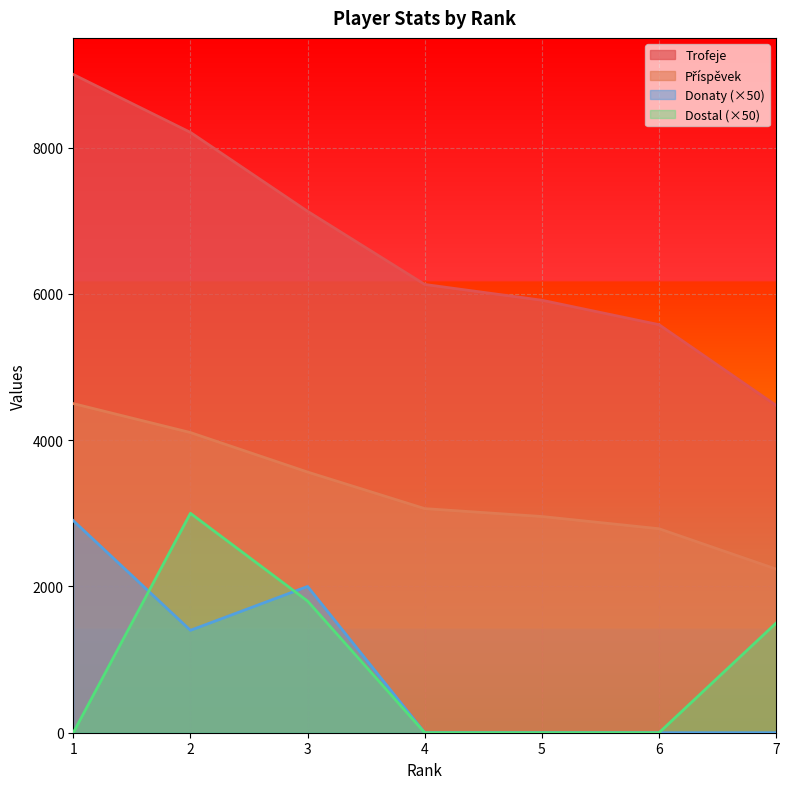

How many values in the Dostal series exceed 0?

3